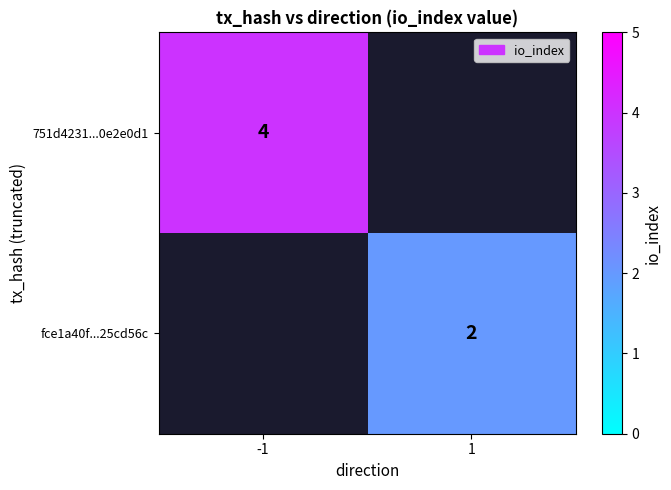

The fce1a40f...25cd56c series shows 3 at 1. True or false?

False